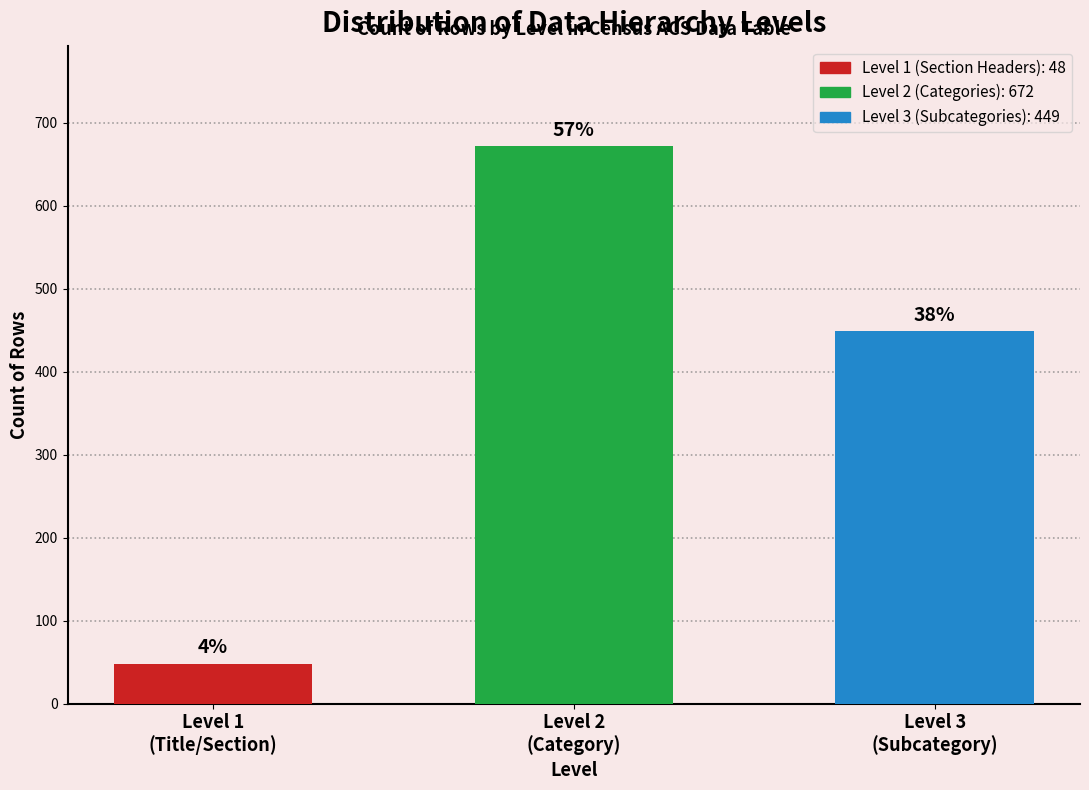

Are the bars horizontal?

No